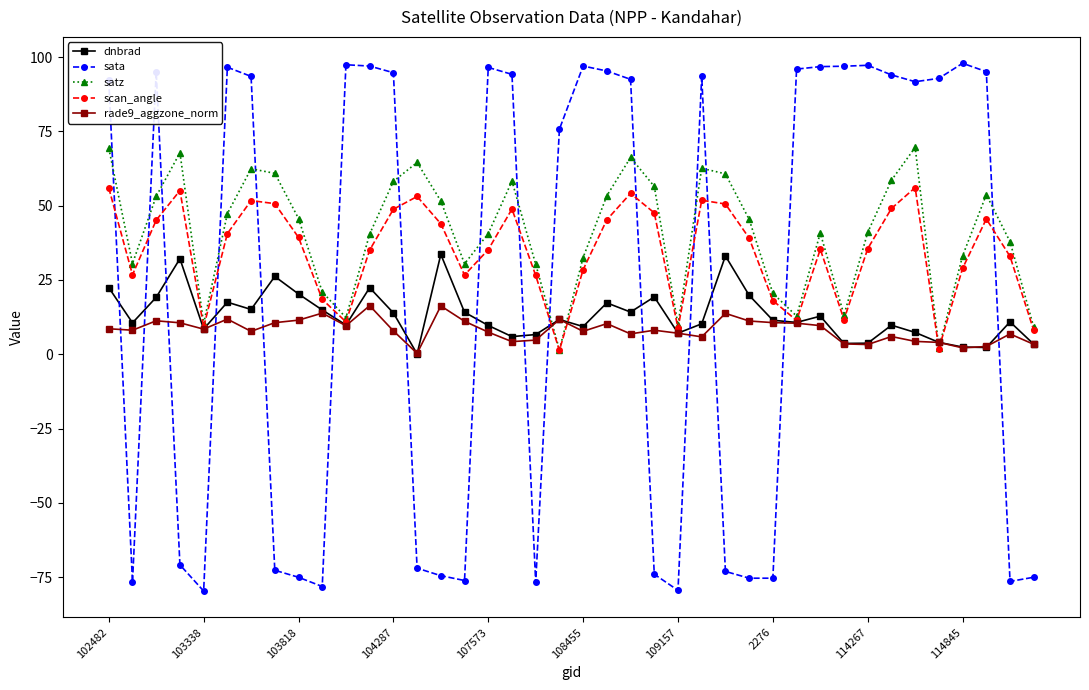

After their last crossing, which series has the higher values: rade9_aggzone_norm or sata?

rade9_aggzone_norm